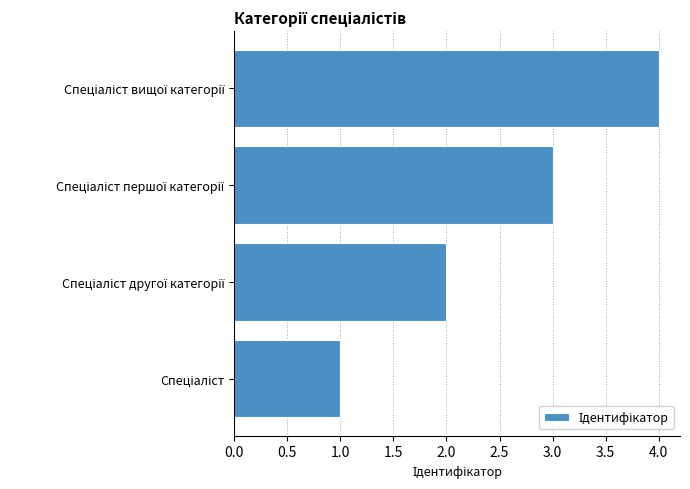

What is the difference between the maximum and minimum values?

3